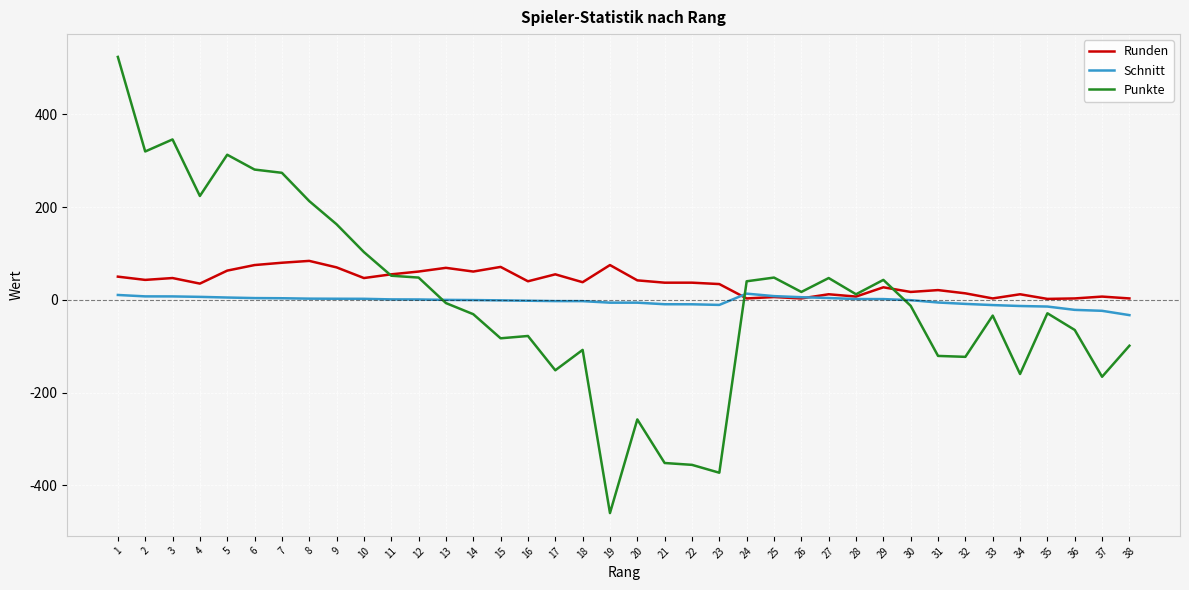

What is the difference between the highest and lowest values at 17?

207.0